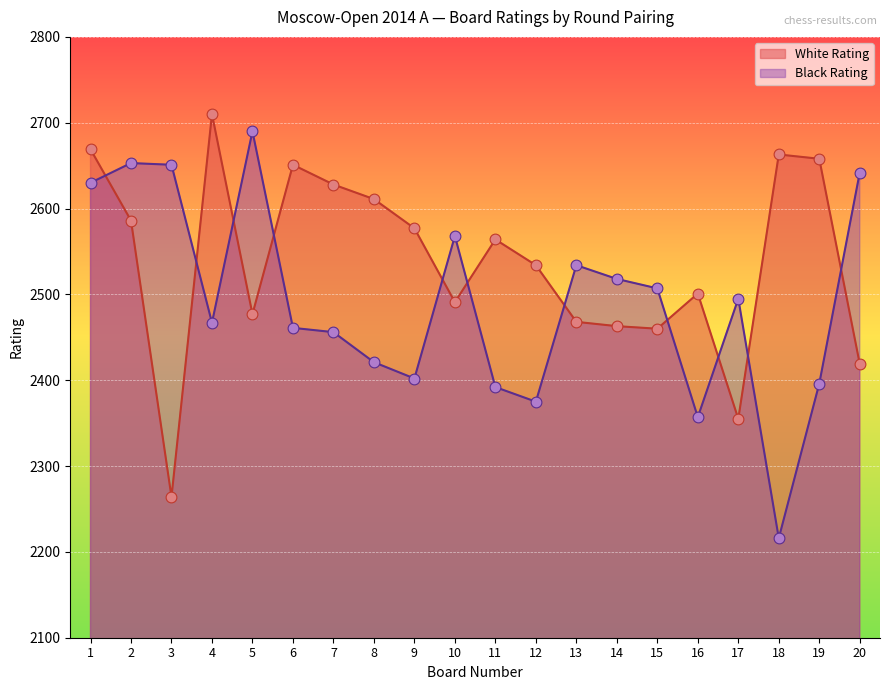

Is the value of White Rating at 15 greater than the value of Black Rating at 12?

Yes